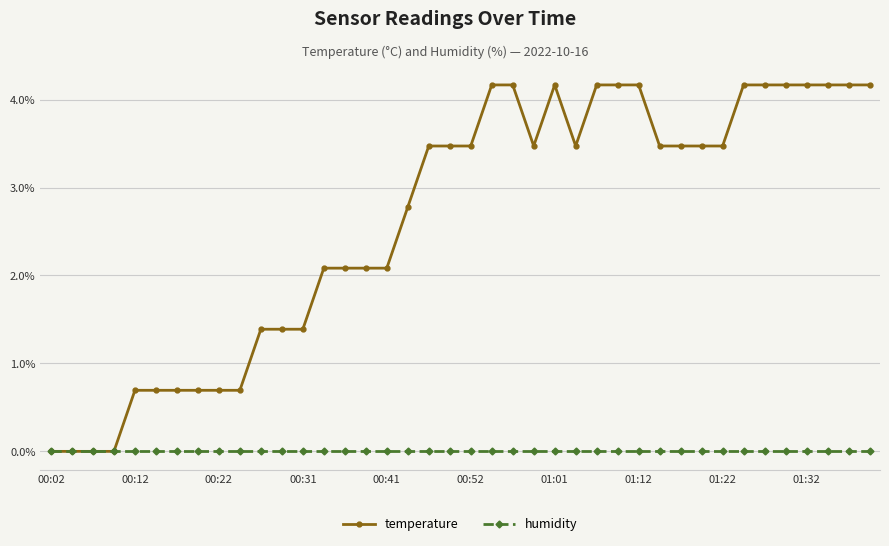

Which series has the largest total across all categories?

temperature